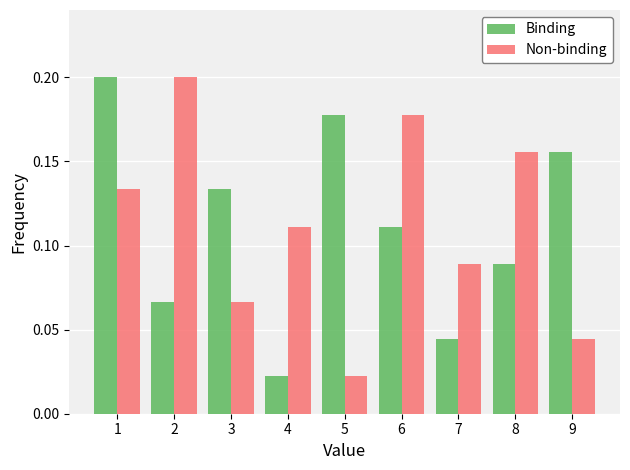

At which category is the sum across all series the highest?

1